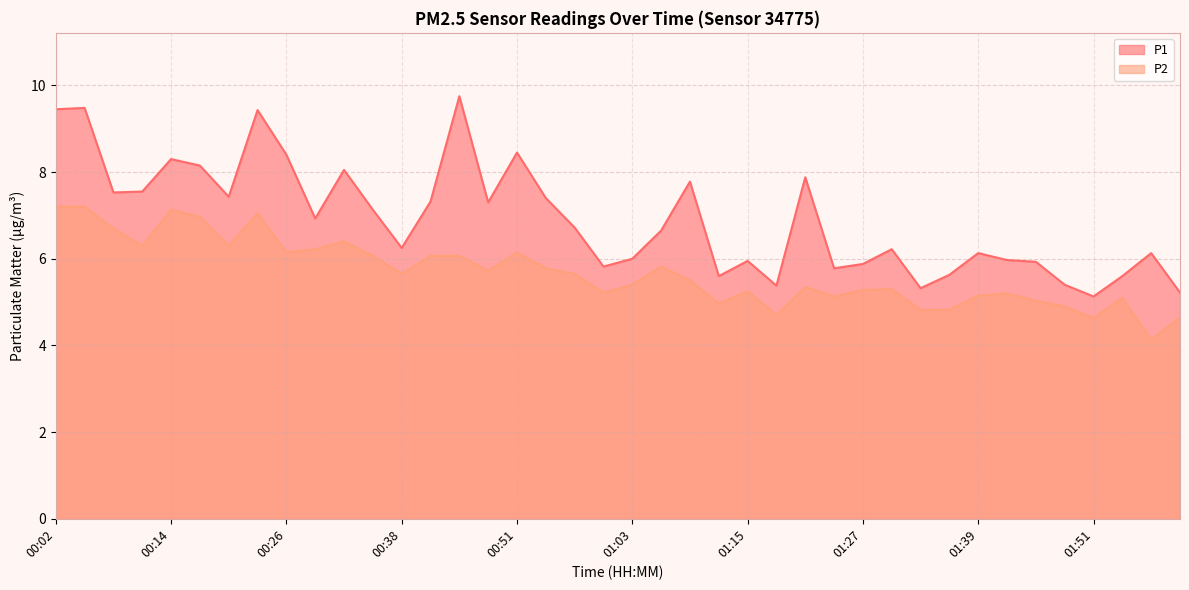

Where is P1 nearest to the value 7?

00:29